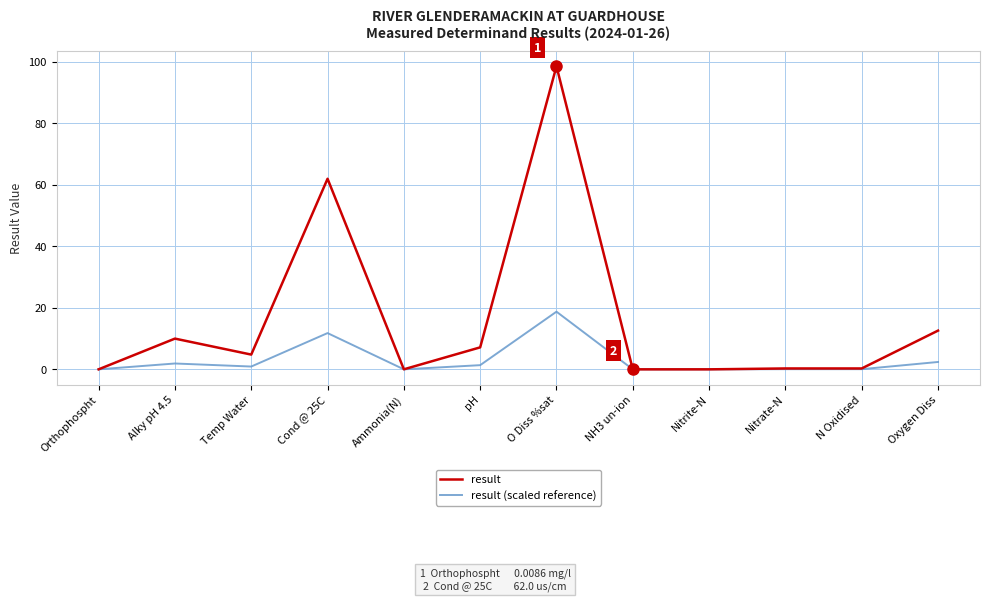

What is the total value across all series at Nitrate-N?

0.3